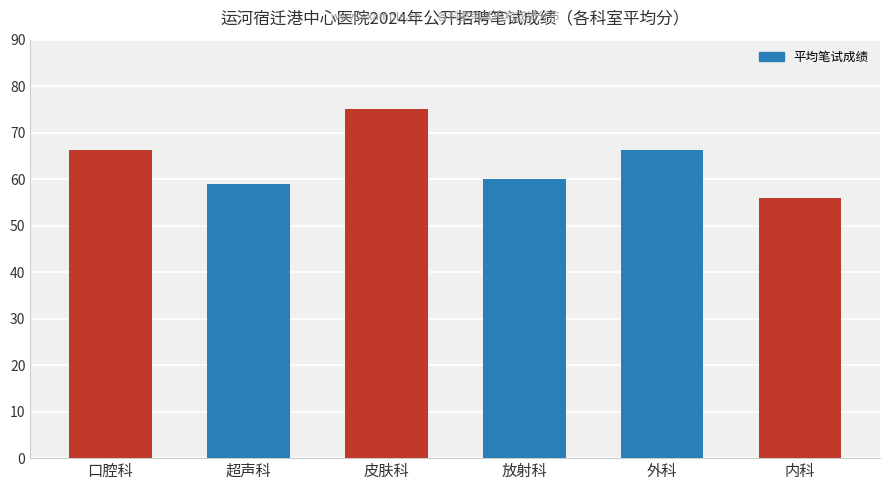

What is the label of the 4th bar from the left?

放射科